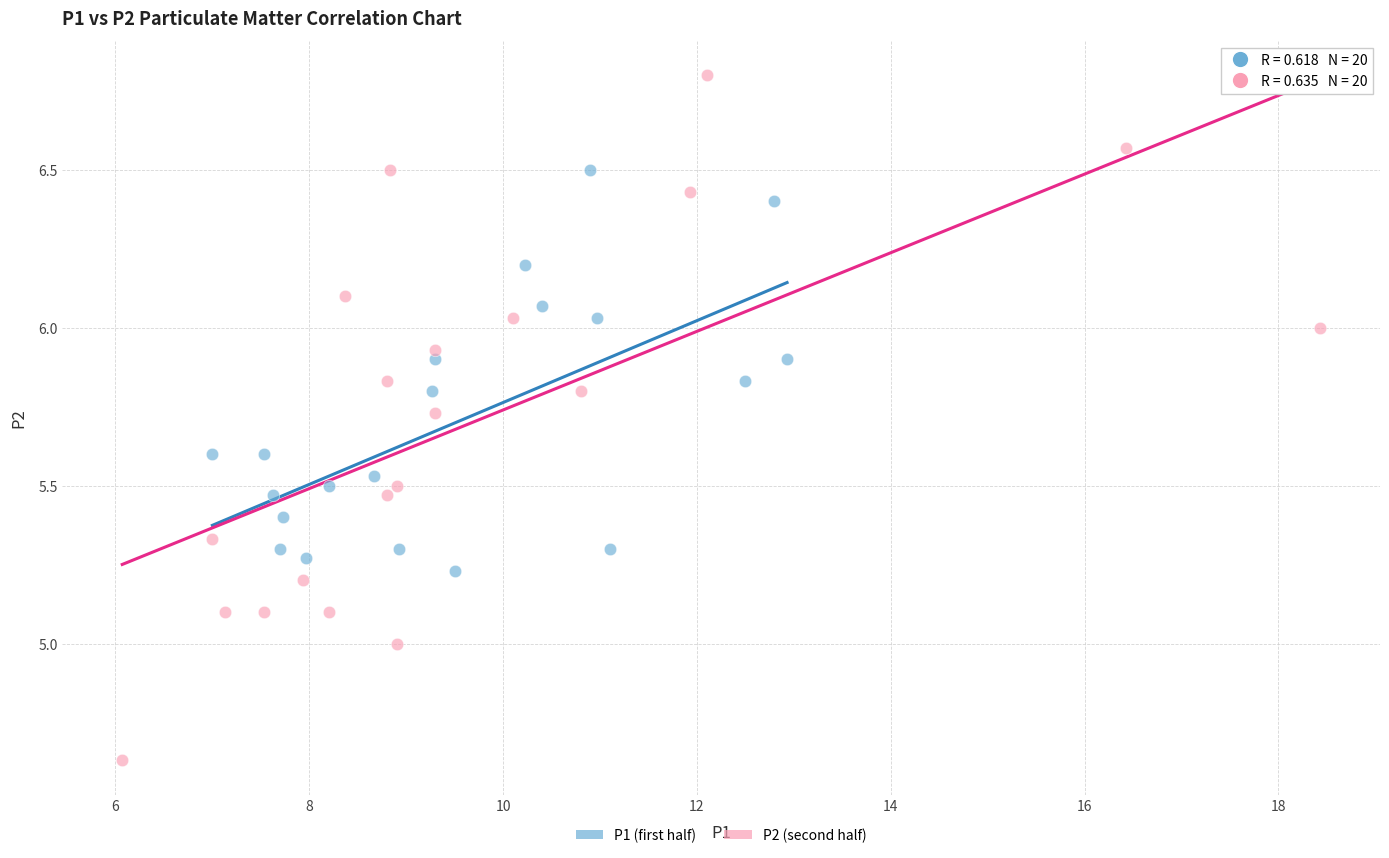

Which series contains the highest Y value?

P2 (second half)